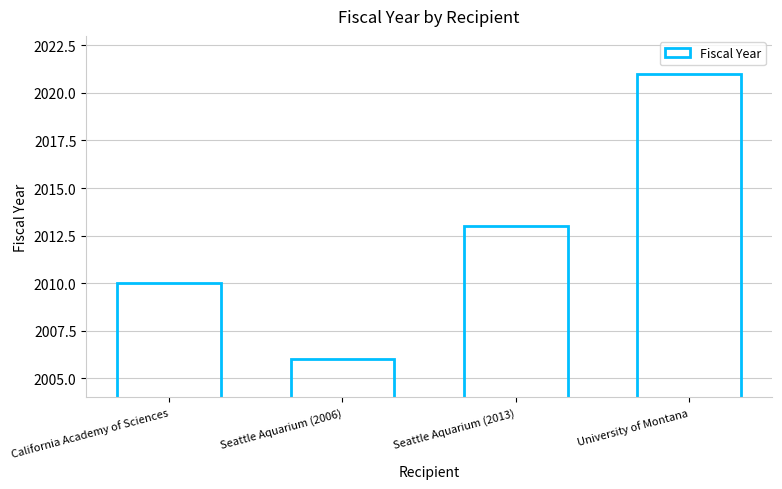

Rank the categories by value from highest to lowest.

University of Montana, Seattle Aquarium (2013), California Academy of Sciences, Seattle Aquarium (2006)